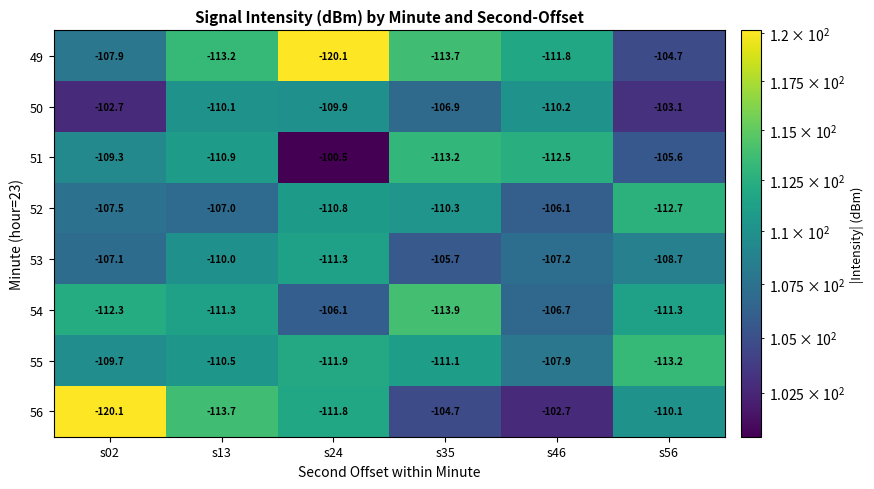

At which category is the sum across all series the highest?

s46